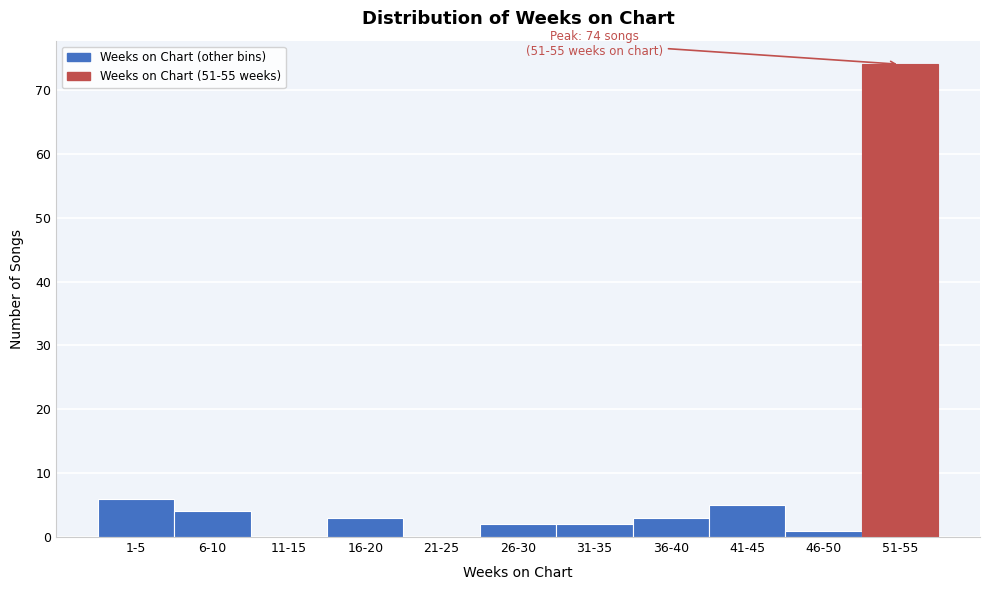

Reading left to right, list all the values displayed in this chart.

1-5=6	6-10=4	11-15=0	16-20=3	21-25=0	26-30=2	31-35=2	36-40=3	41-45=5	46-50=1	51-55=74